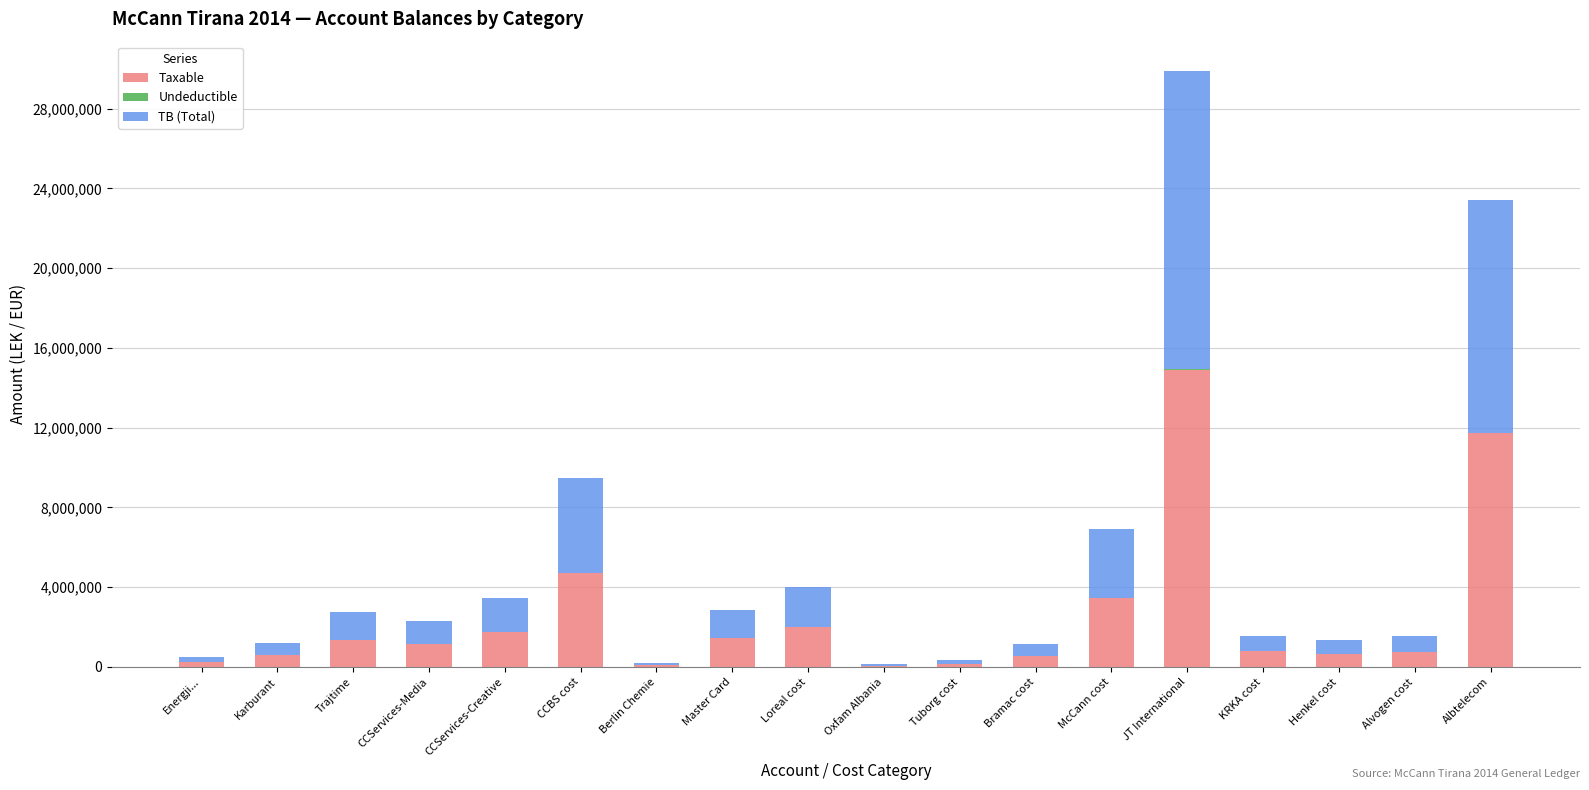

Is it true that Taxable equals 1433753.2 at Master Card?

True